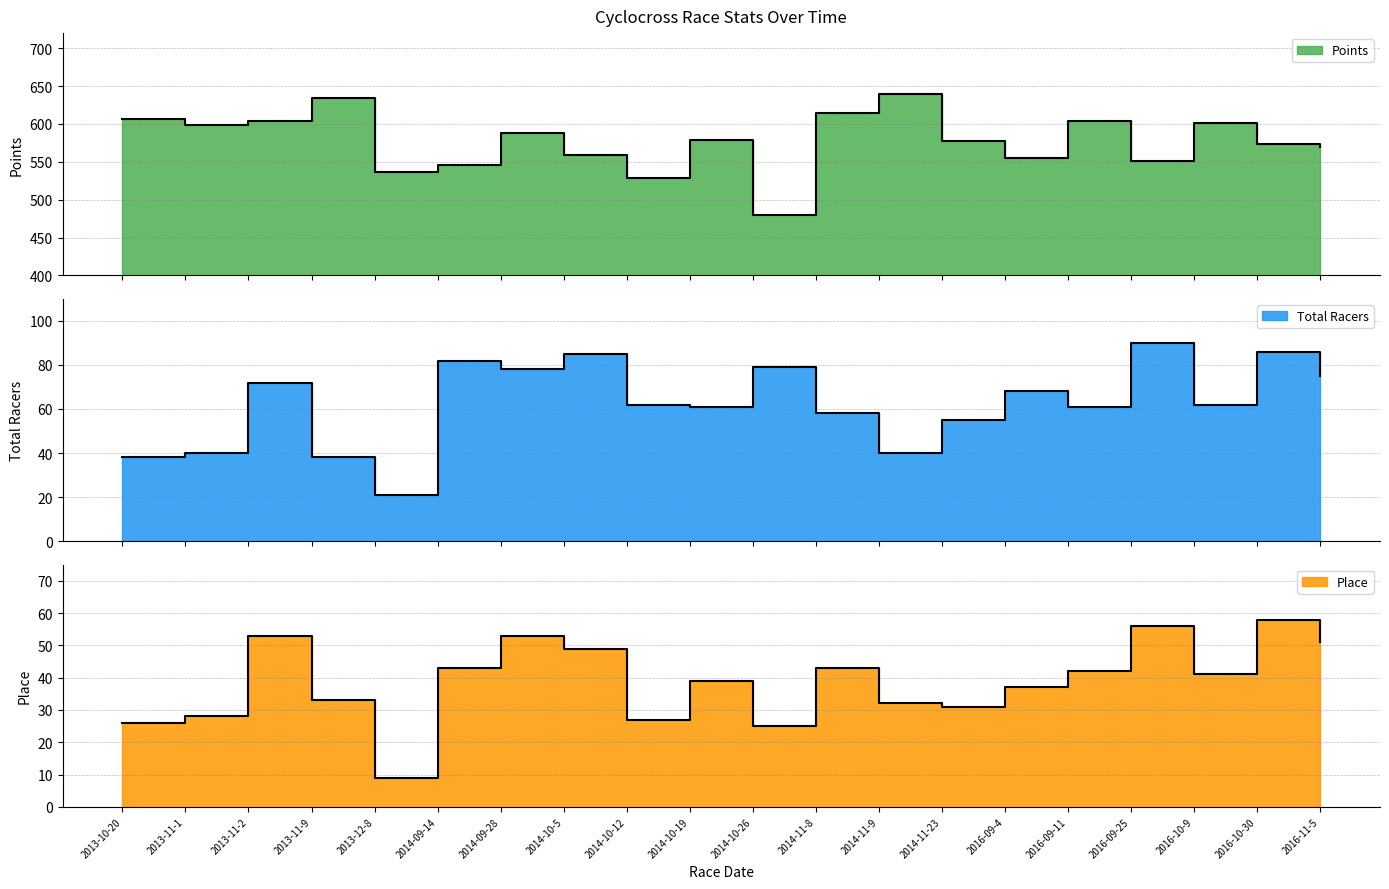

At how many categories does at least one series exceed 145?

20